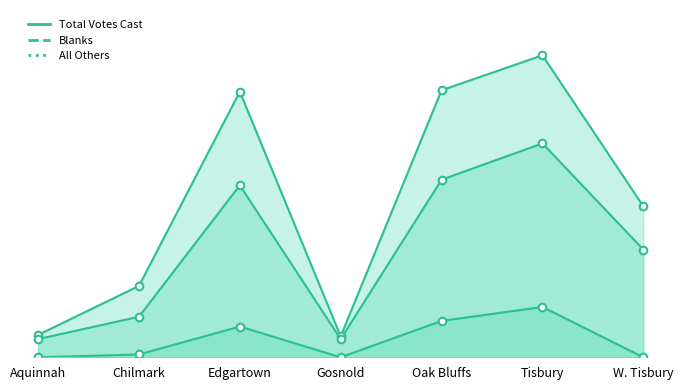

Which series has the largest total across all categories?

Total Votes Cast